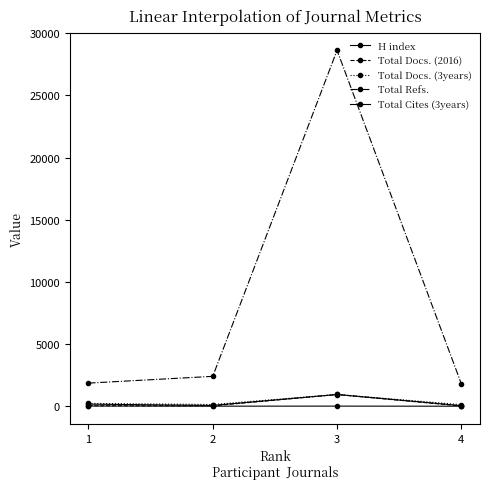

List the labels in order of Total Docs. (2016) value, smallest first.

4, 2, 1, 3